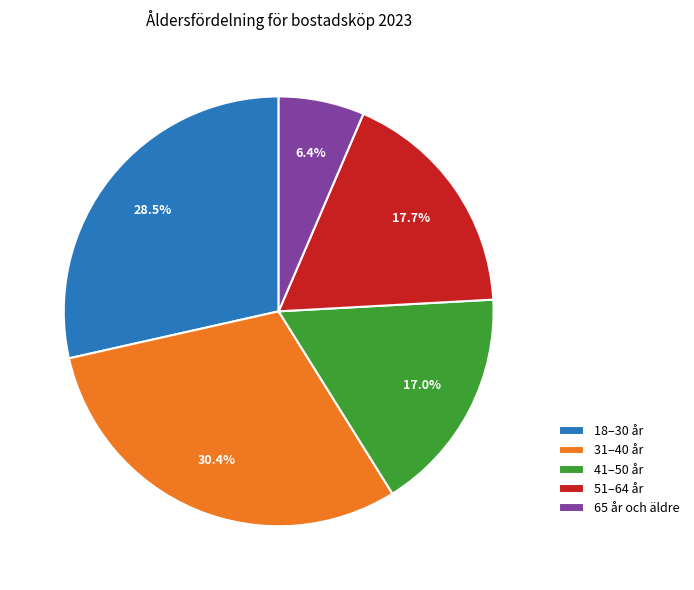

Rank the categories by value from highest to lowest.

31–40 år, 18–30 år, 51–64 år, 41–50 år, 65 år och äldre